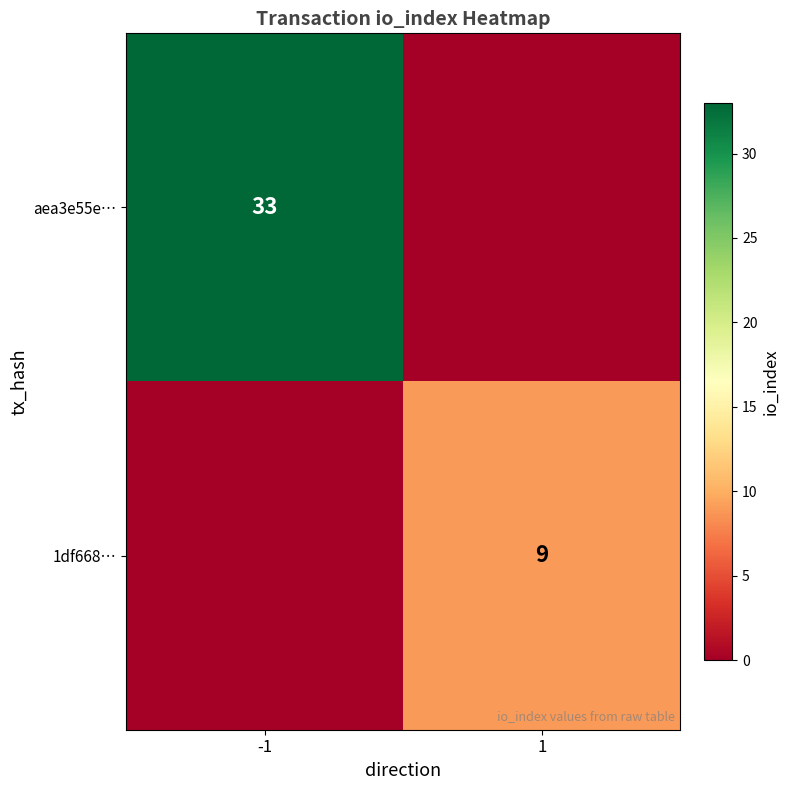

True or false: aea3e55e… has a value of 33 at -1.

True